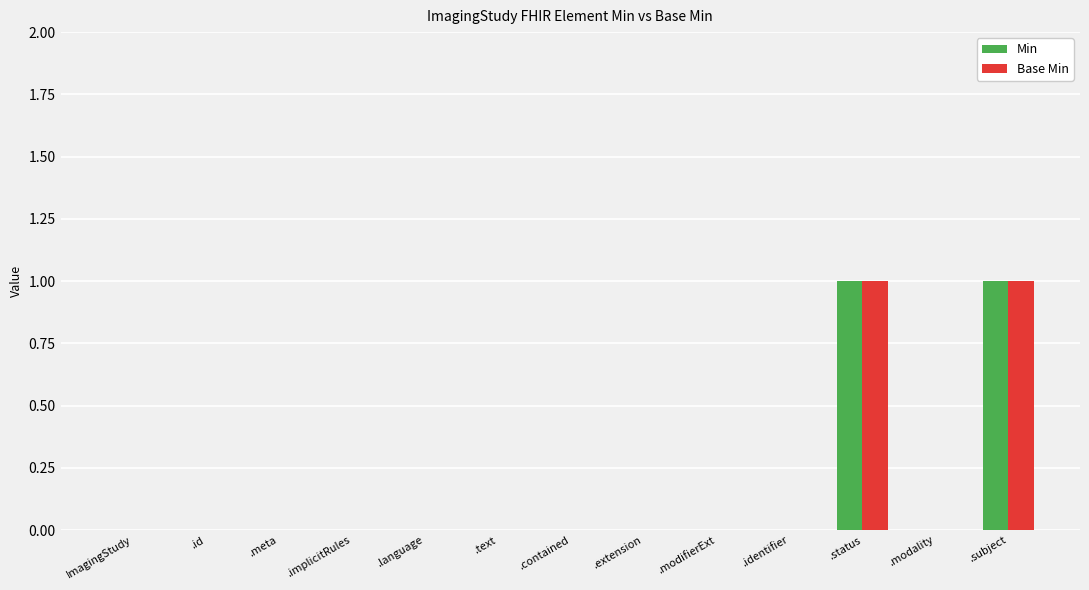

What is the maximum value for Base Min?

1